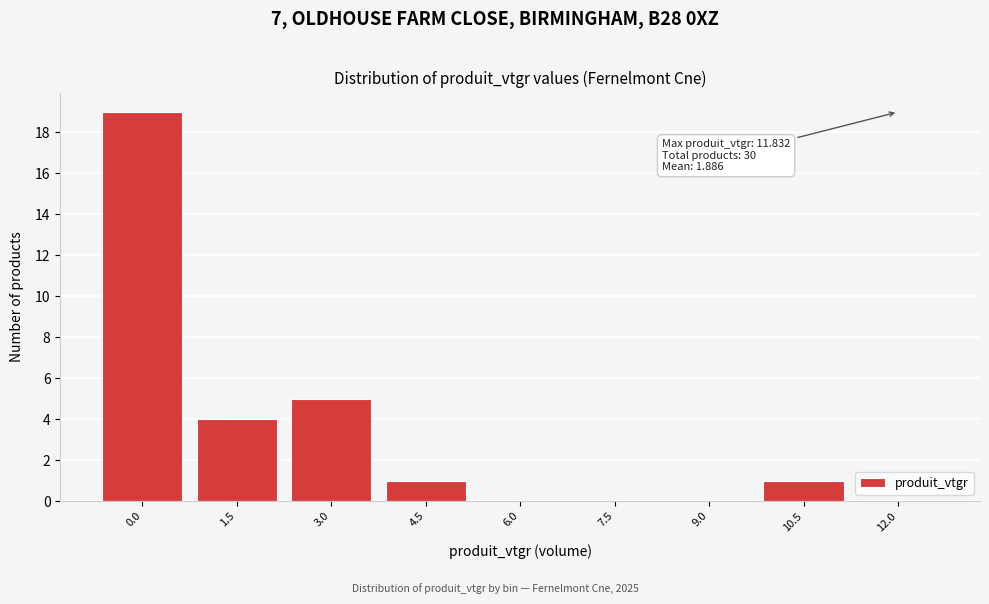

Reading right to left, what are all the values shown in this chart?

12.0=0	10.5=1	9.0=0	7.5=0	6.0=0	4.5=1	3.0=5	1.5=4	0.0=19